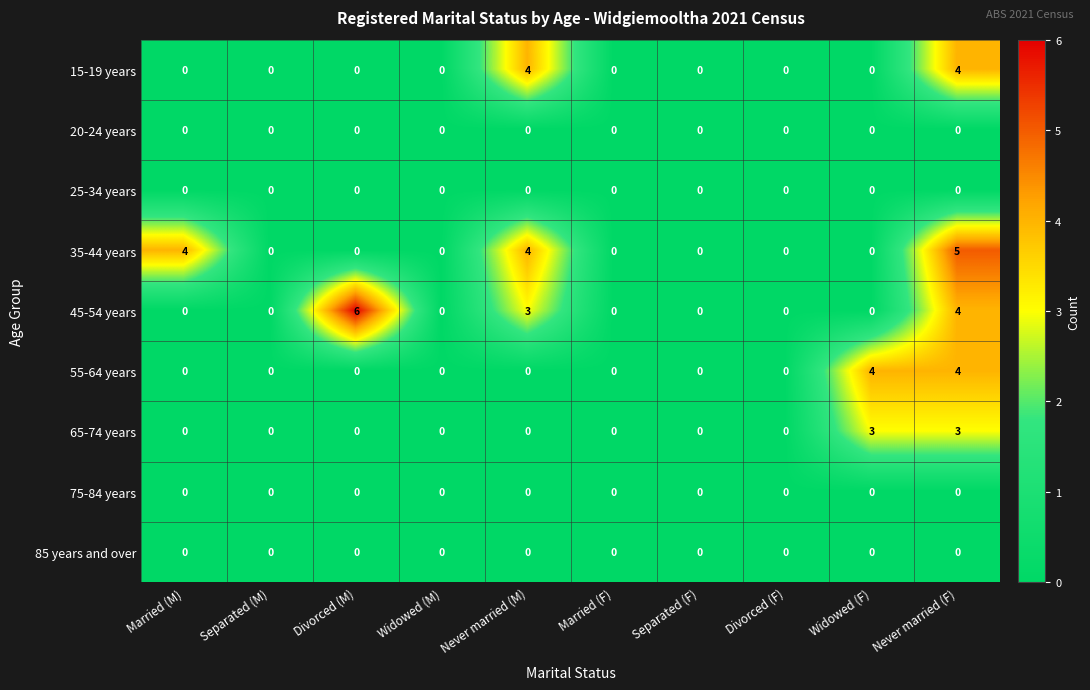

Which series has the largest range (max minus min)?

45-54 years